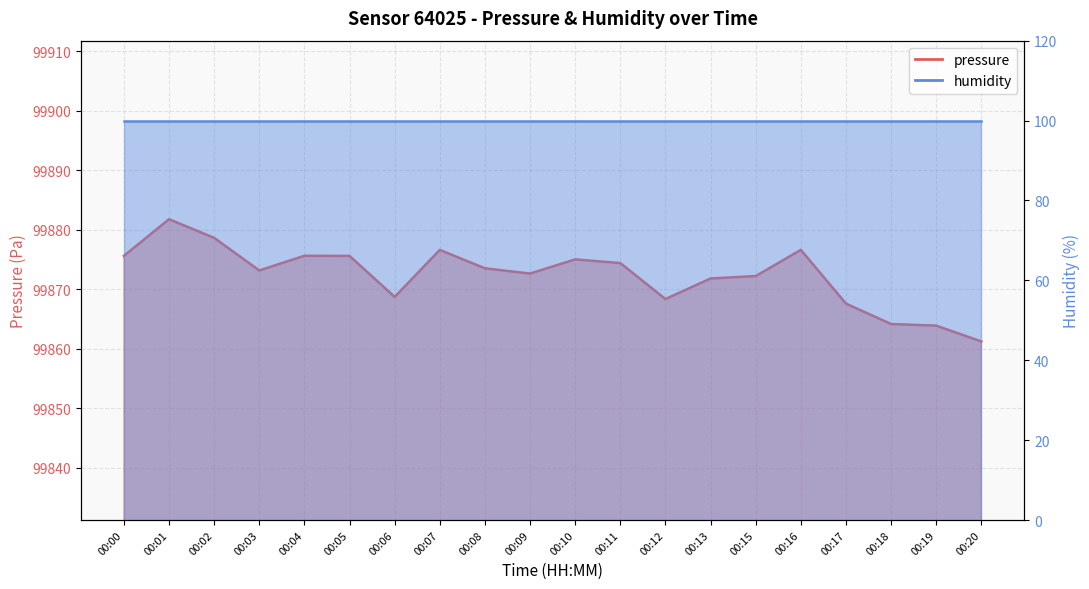

What is the average value?

99872.4